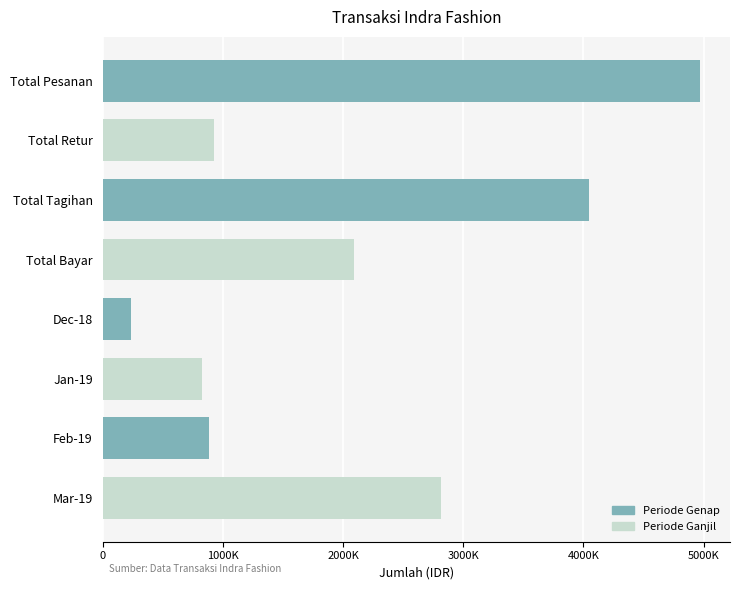

Are the bars horizontal?

Yes